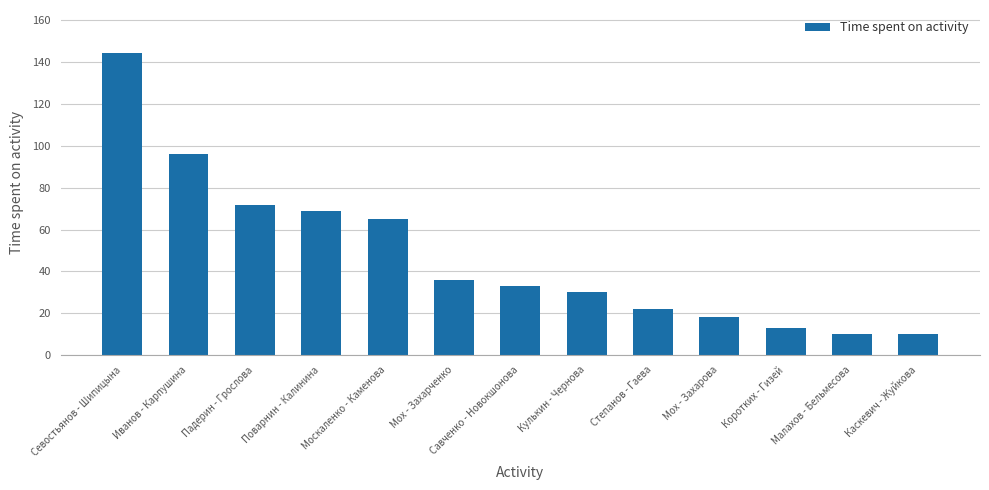

The value at Иванов - Карпушина is 27.0. True or false?

False